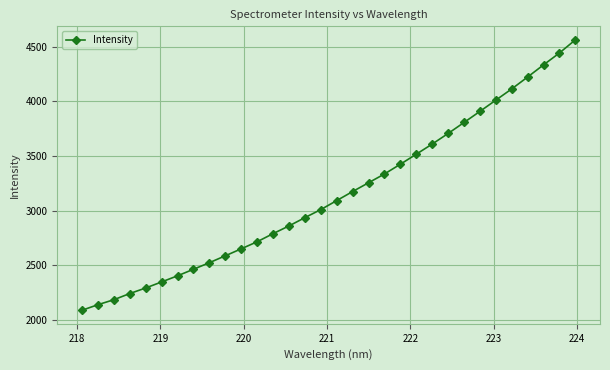

What is the sum of all values?

100775.9